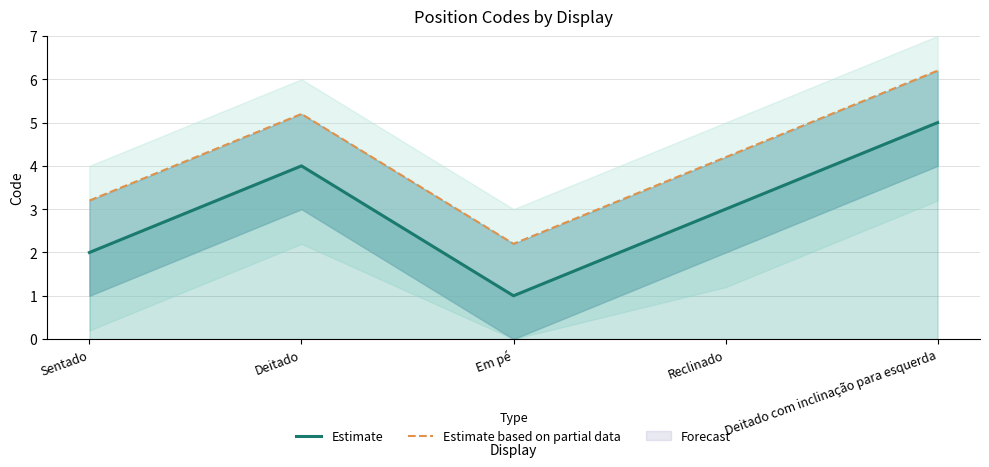

In Estimate, how many points are higher than both neighbors (excluding endpoints)?

1